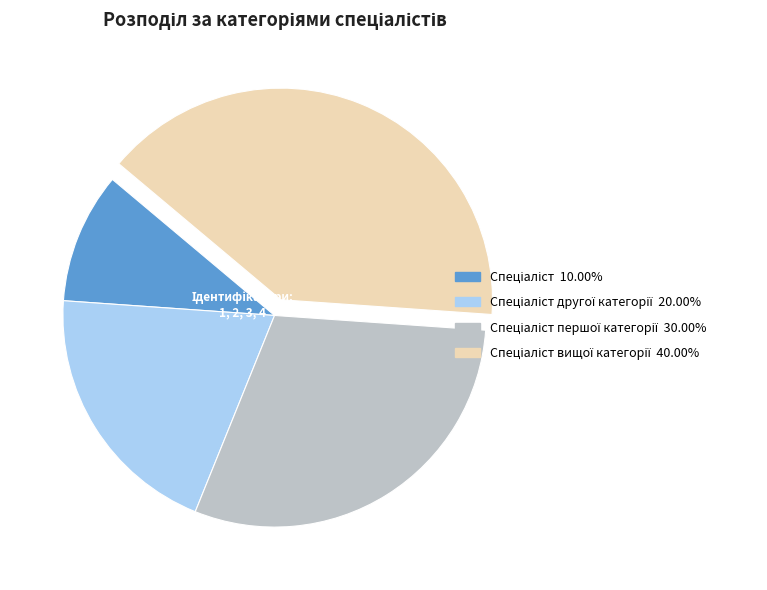

Is there a majority slice in this chart?

No